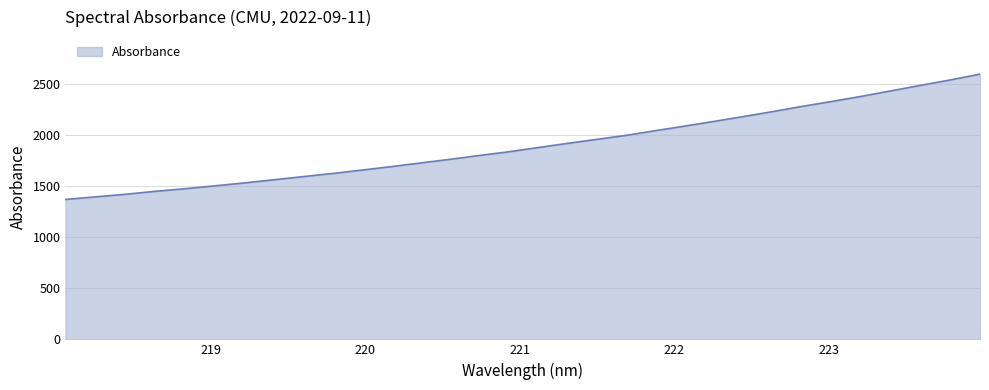

Does the chart have visible grid lines?

Yes